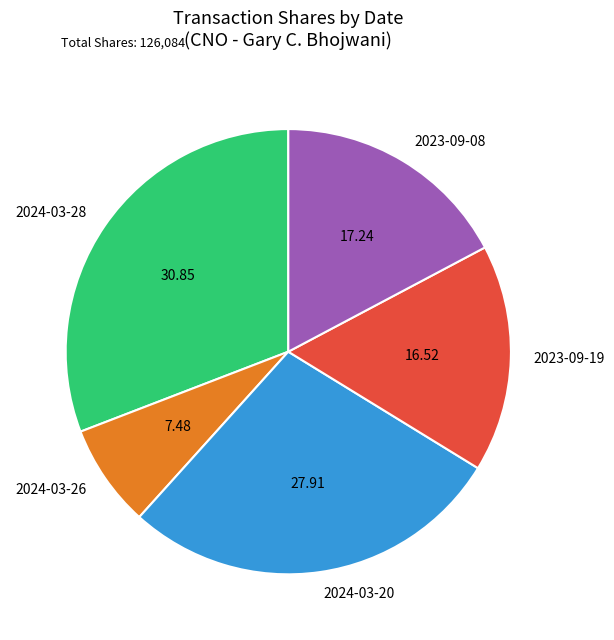

Rank the categories by value from highest to lowest.

2024-03-28, 2024-03-20, 2023-09-08, 2023-09-19, 2024-03-26